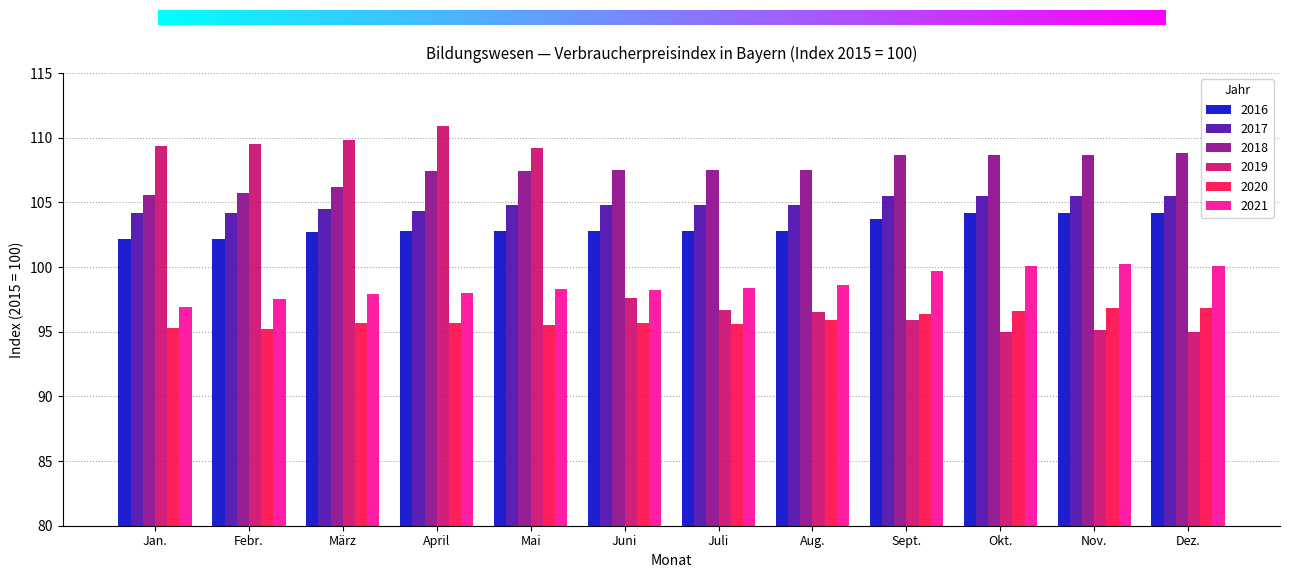

What is the label of the 9th bar from the right?

April